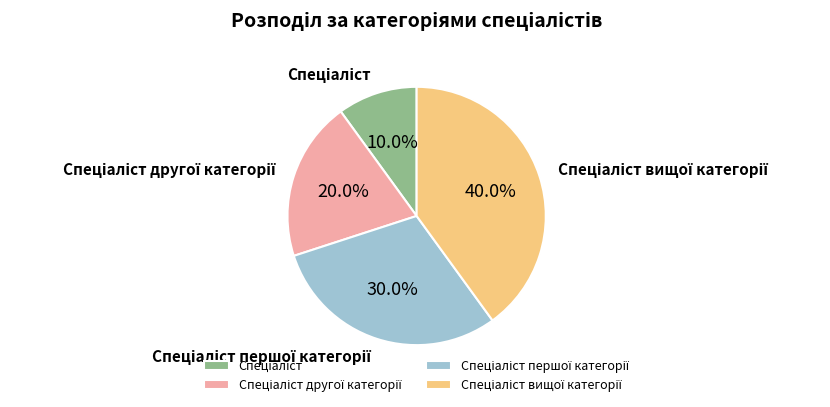

Is there a majority slice in this chart?

No